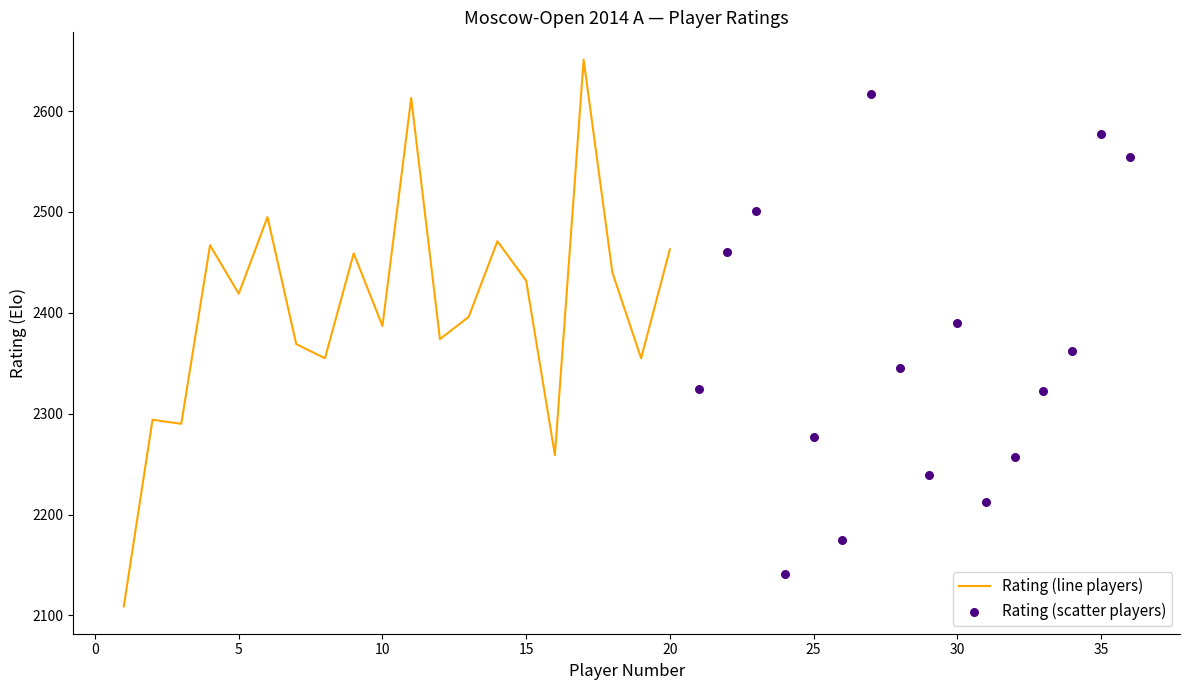

What is the change in value from 5 to 16?

-160